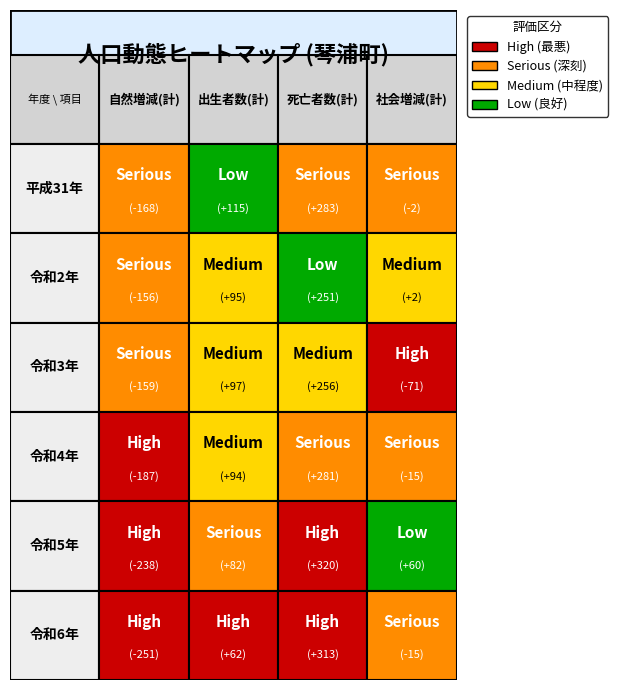

At which label is 令和5年 closest to 41?

社会増減(計)